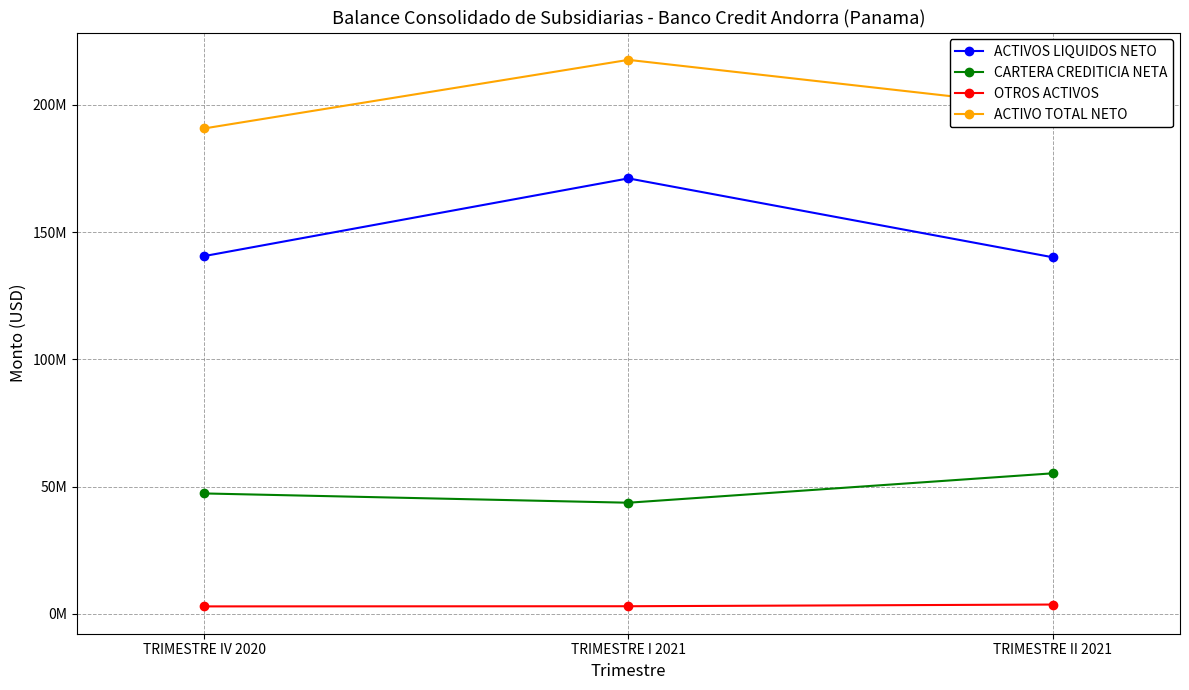

What is the value of the CARTERA CREDITICIA NETA point at the 3rd from the left?

55185685.6